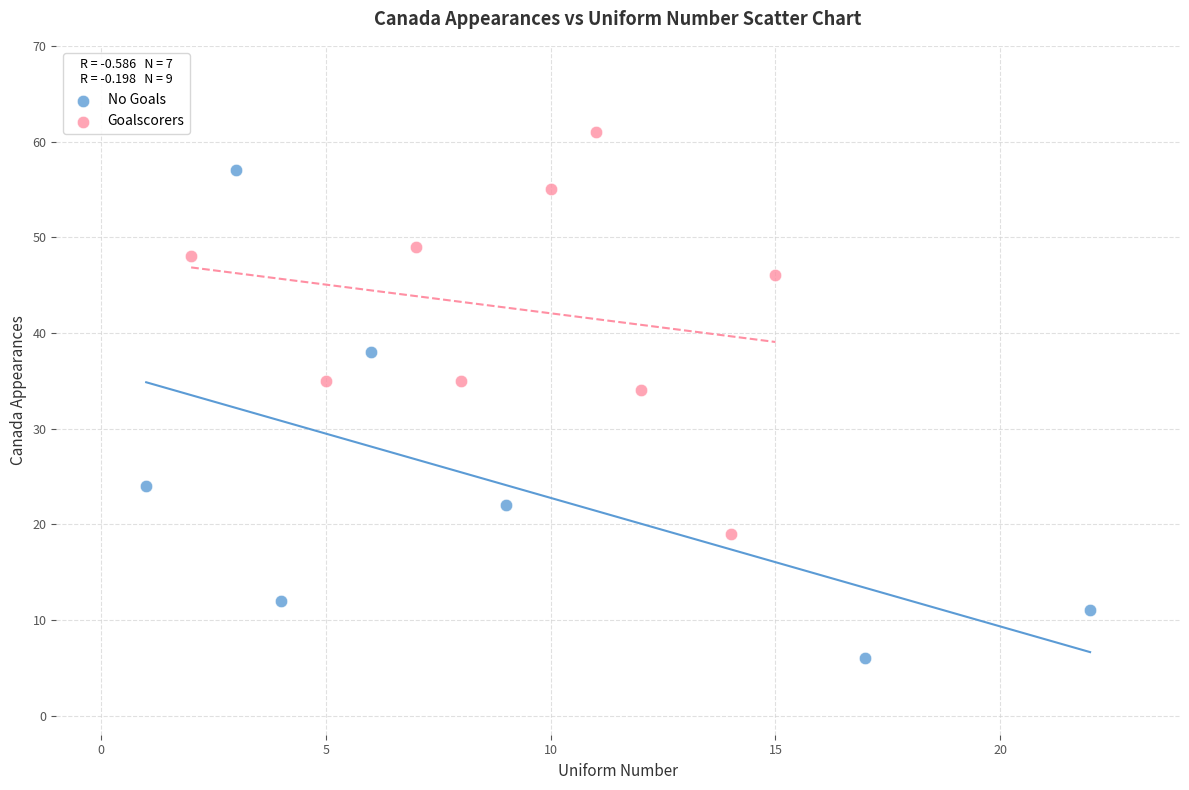

Which series contains the lowest Y value?

No Goals